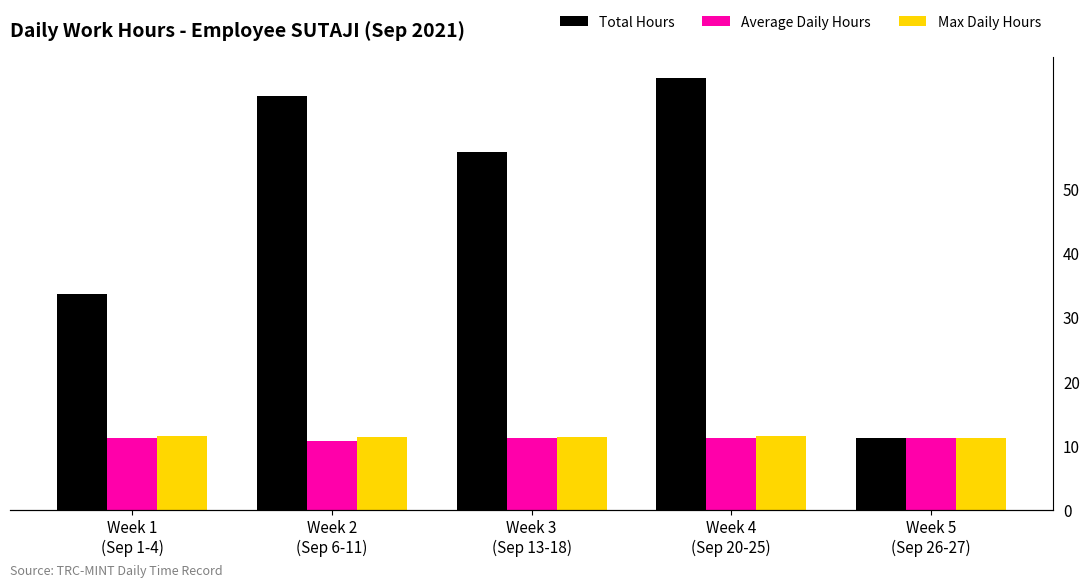

What is the sum of all Average Daily Hours values?

55.5